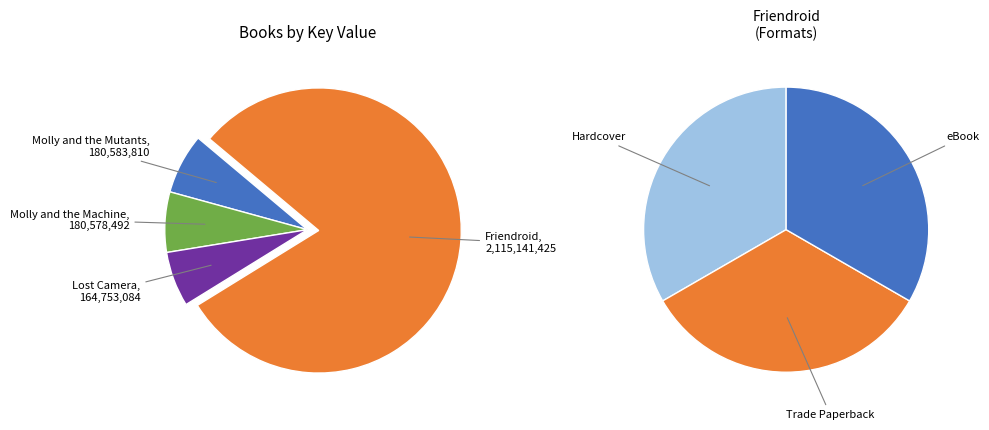

To the nearest percent, what is the average slice percentage?

25%